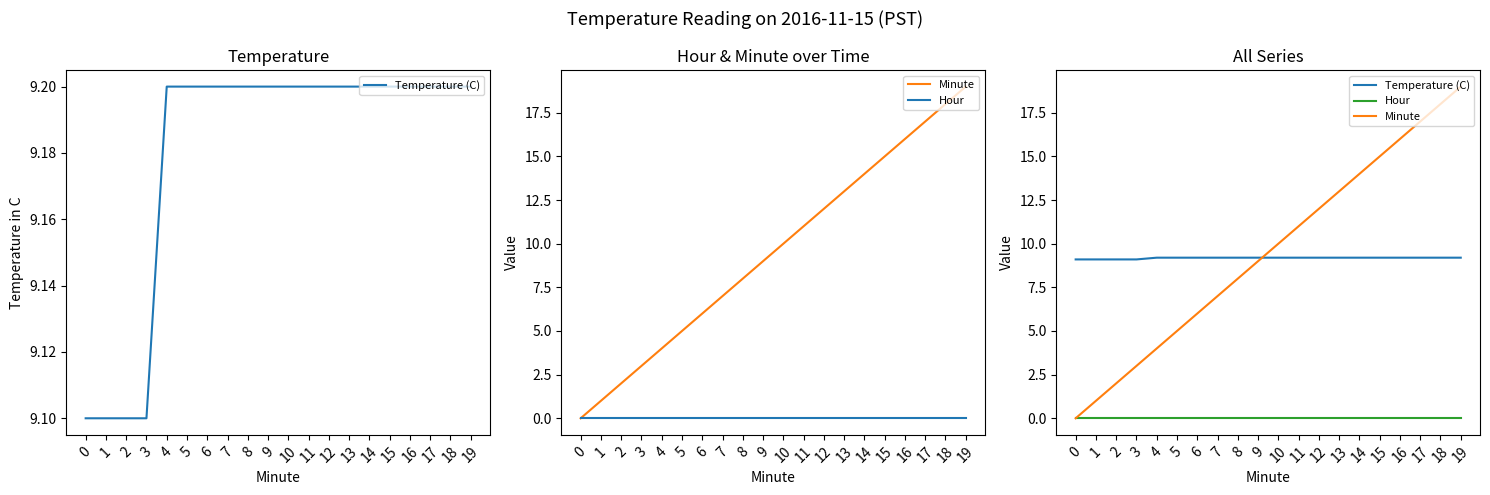

Reading right to left, extract all data points from this chart.

Temperature (C): 9.2	9.2	9.2	9.2	9.2	9.2	9.2	9.2	9.2	9.2	9.2	9.2	9.2	9.2	9.2	9.2	9.1	9.1	9.1	9.1
Minute: 19.0	18.0	17.0	16.0	15.0	14.0	13.0	12.0	11.0	10.0	9.0	8.0	7.0	6.0	5.0	4.0	3.0	2.0	1.0	0.0
Hour: 0.0	0.0	0.0	0.0	0.0	0.0	0.0	0.0	0.0	0.0	0.0	0.0	0.0	0.0	0.0	0.0	0.0	0.0	0.0	0.0